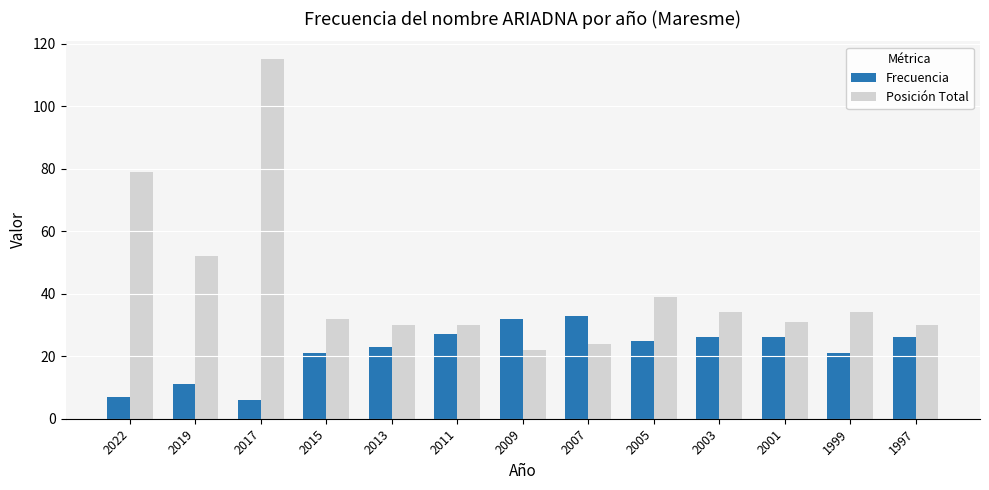

Rank the series at 1997 from highest to lowest value.

Posición Total, Frecuencia